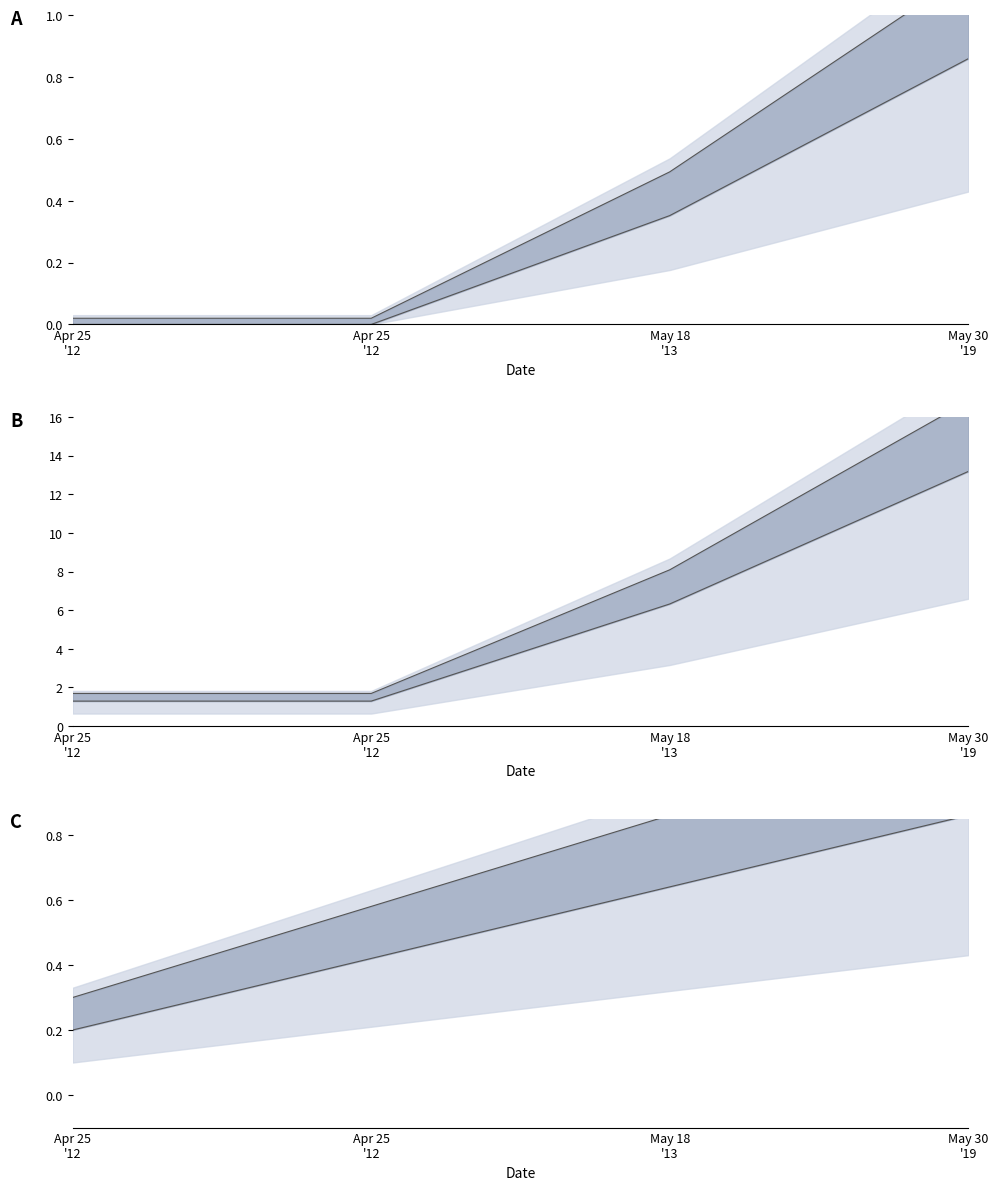

True or false: lower and upper cross at least once.

False